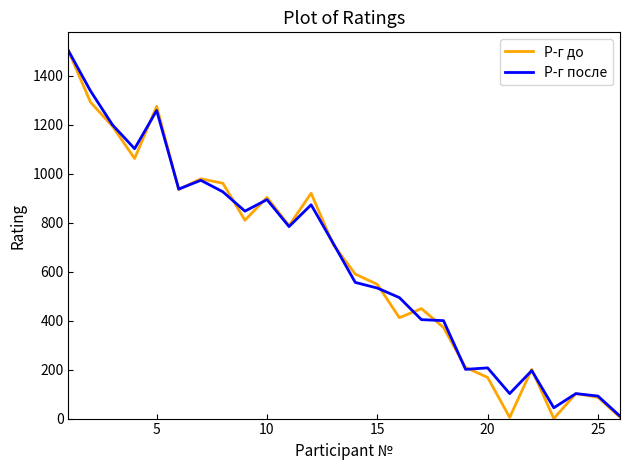

Which series has the largest range (max minus min)?

Р-г до